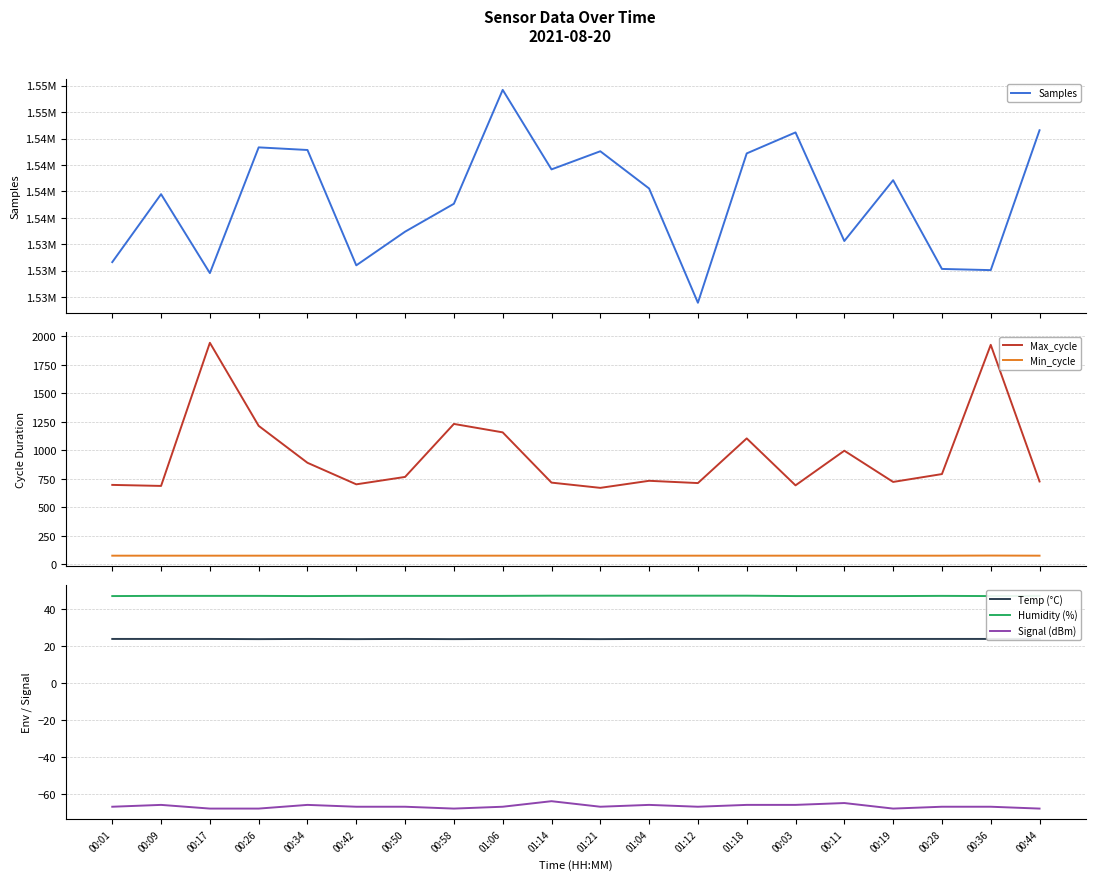

Is it true that Signal (dBm) equals -115.1 at 00:36?

False